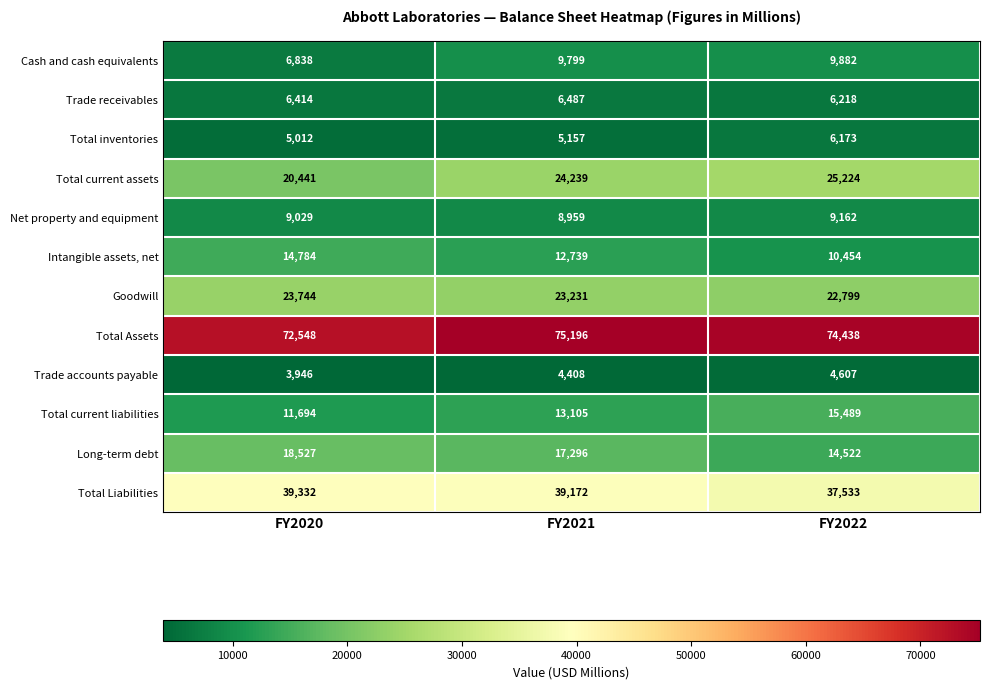

Rank the categories by Total inventories value from lowest to highest.

FY2020, FY2021, FY2022